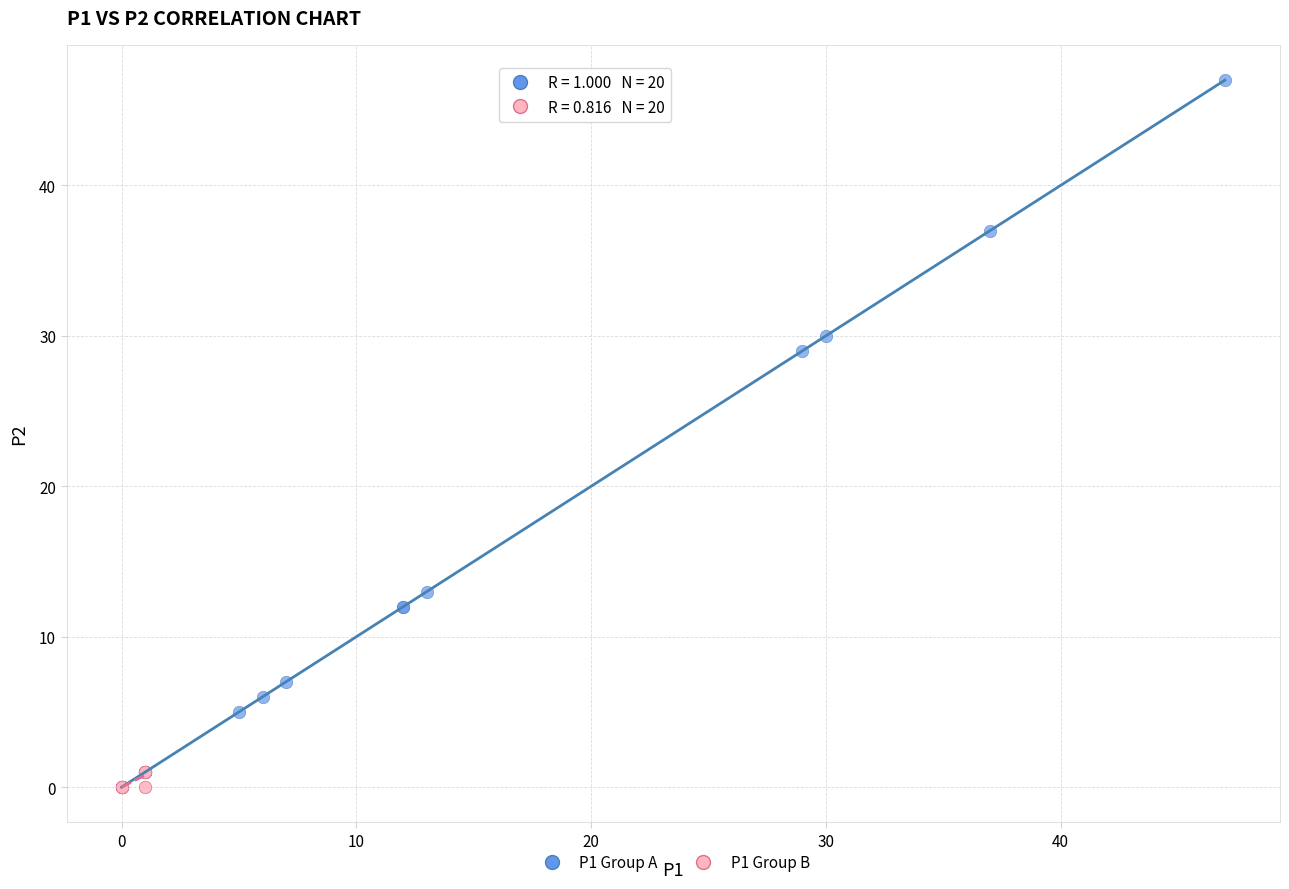

Which series contains the highest Y value?

P1 Group A